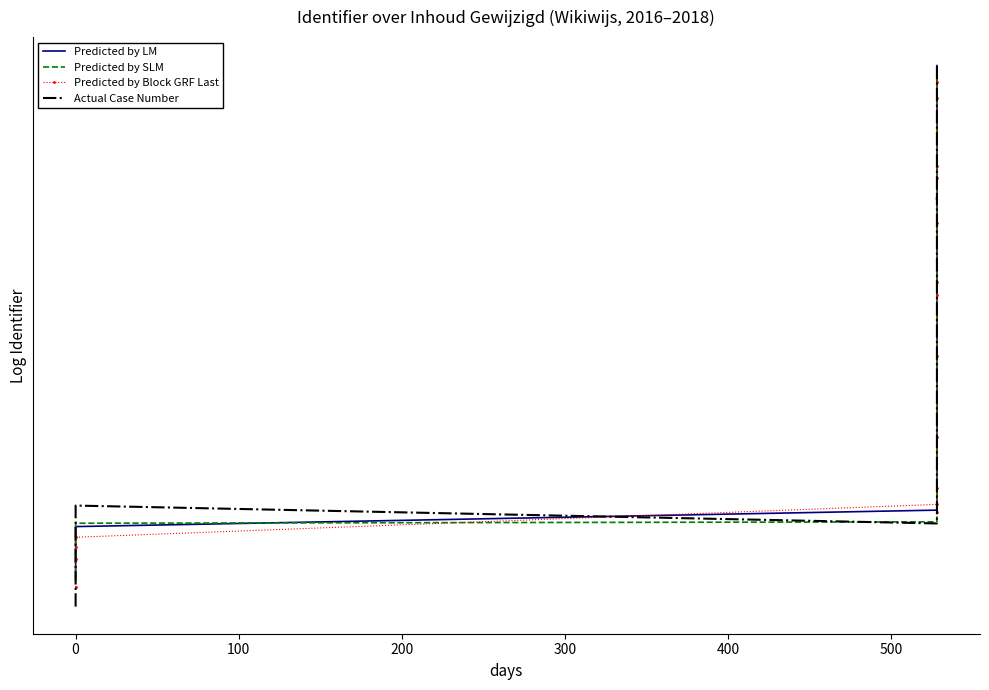

How many lines are shown in the chart?

4